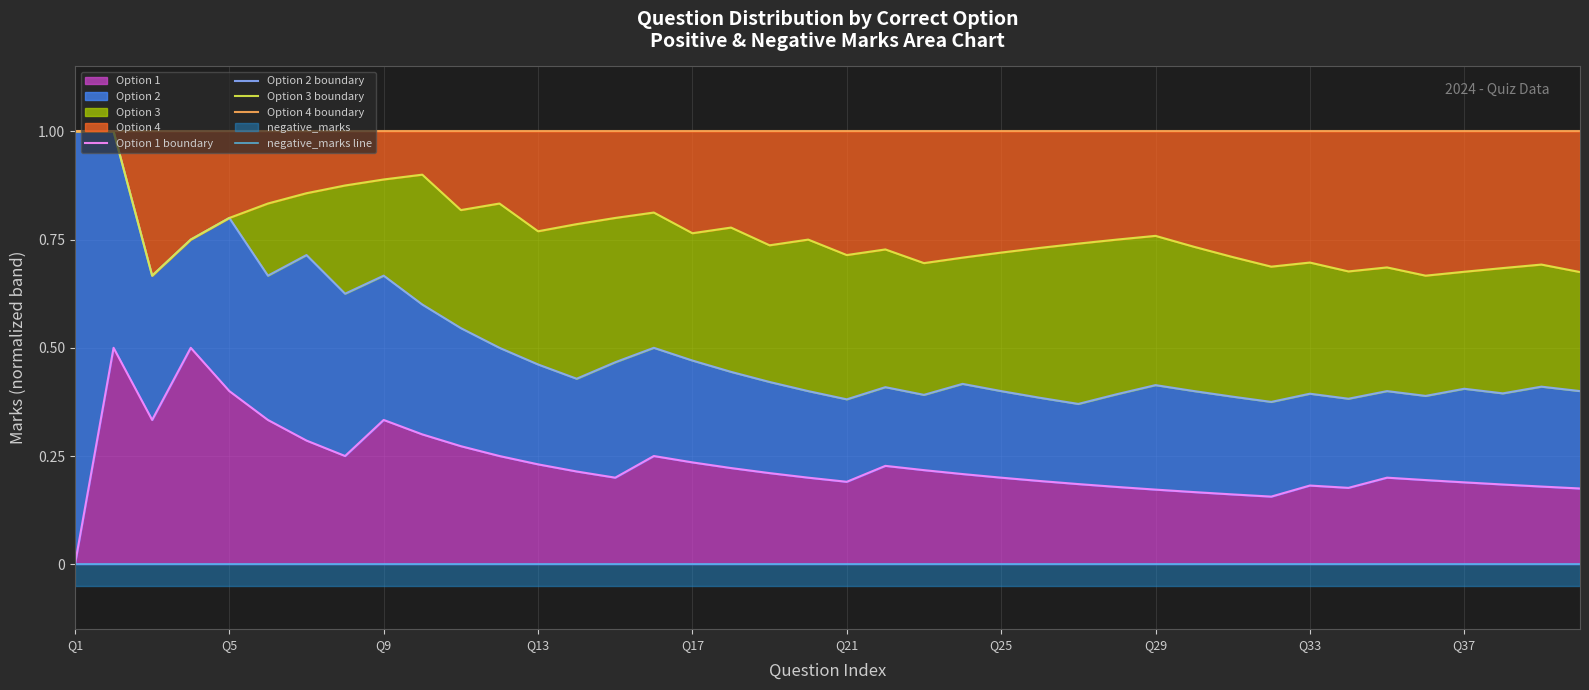

Which category has the highest value in the Option 3 boundary series?

Q1